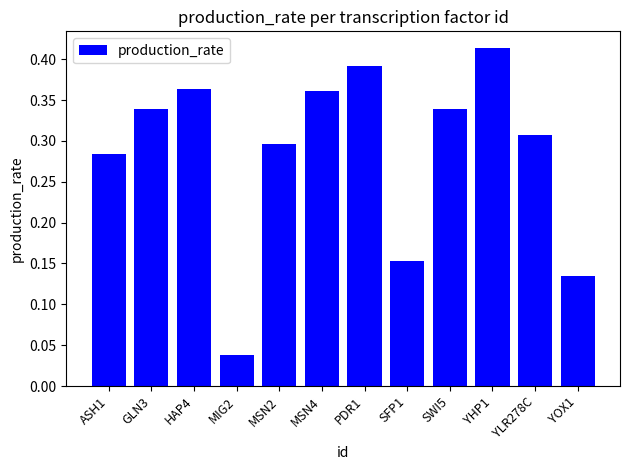

Which label corresponds to the smallest value in the chart?

MIG2